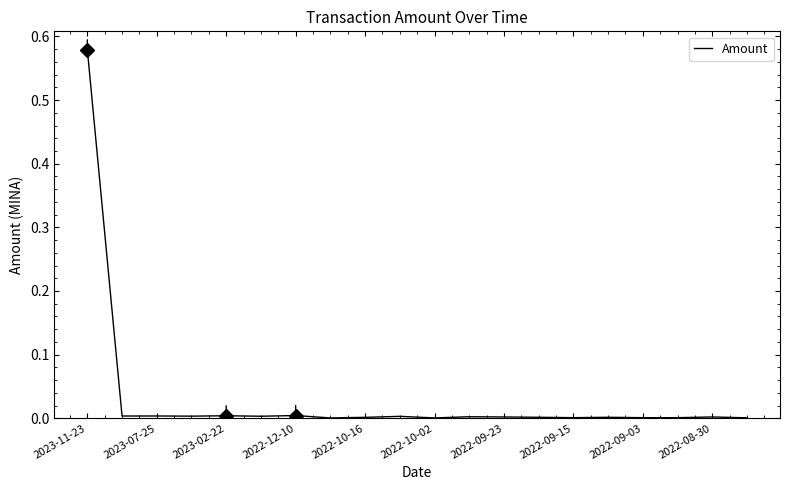

Does the chart display data point markers on the line(s)?

No